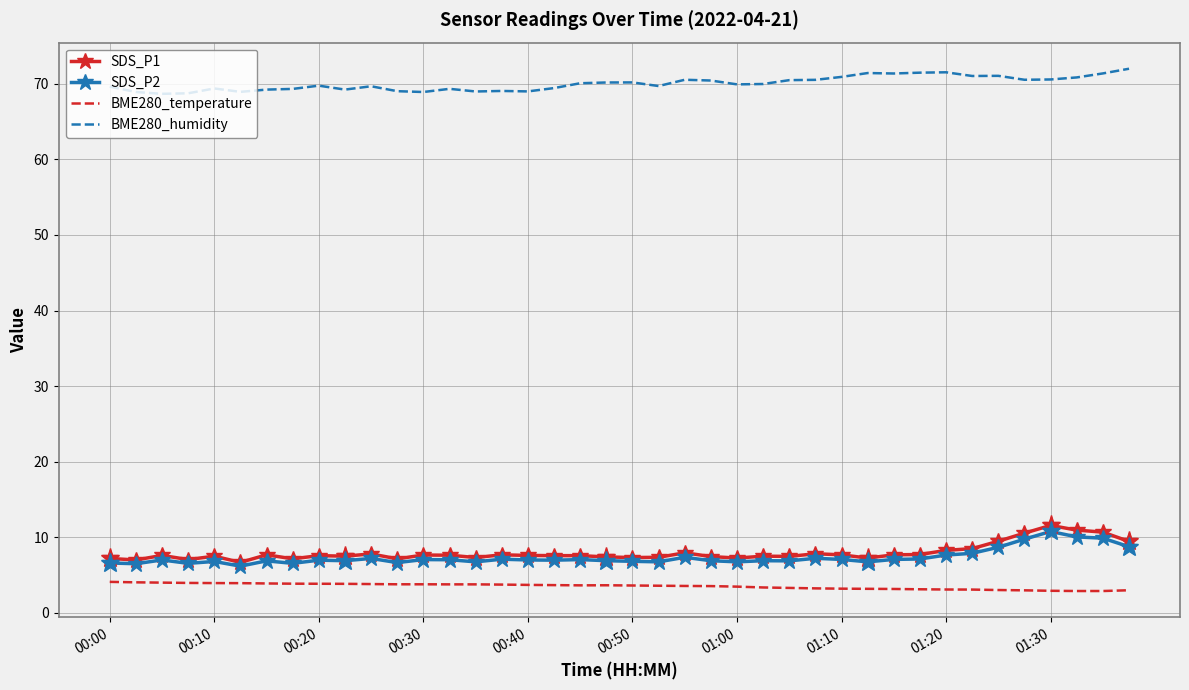

Where is the first local maximum for BME280_temperature?

19